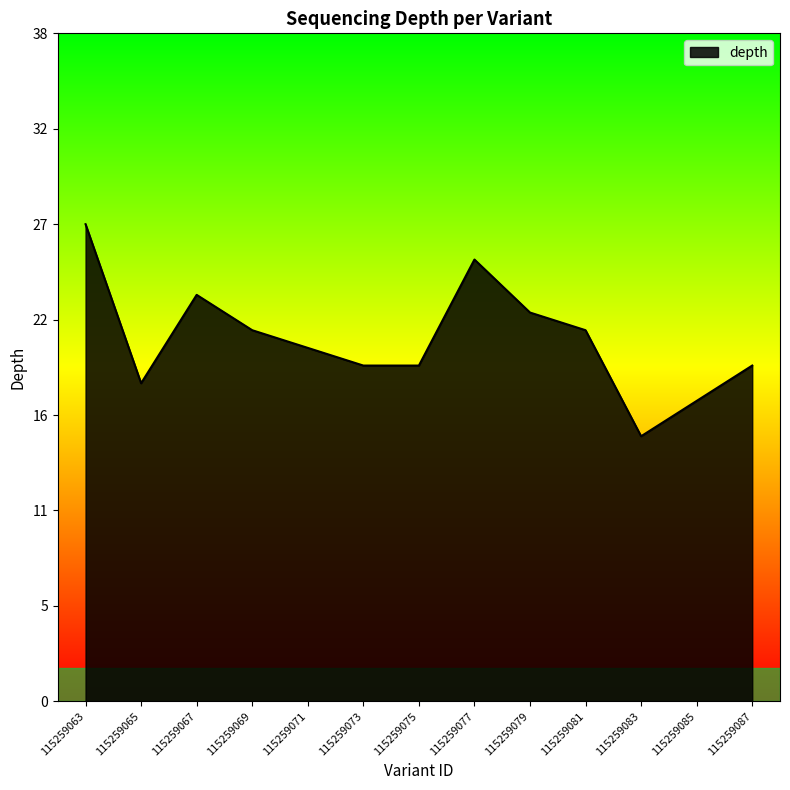

True or false: there are more than 0 points higher than both neighbors.

True